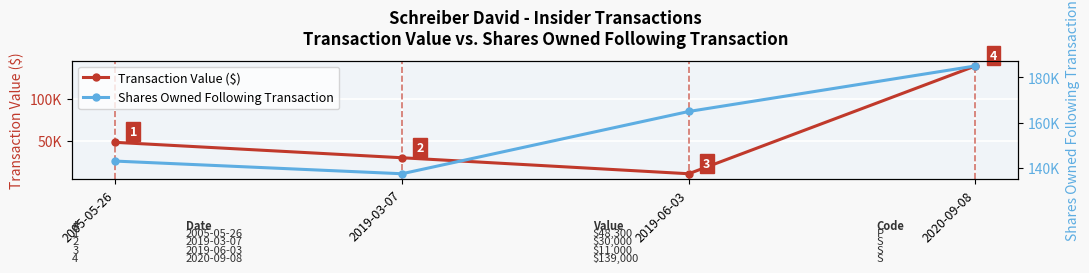

What is the difference between the highest and lowest values at 2019-03-07?

107405